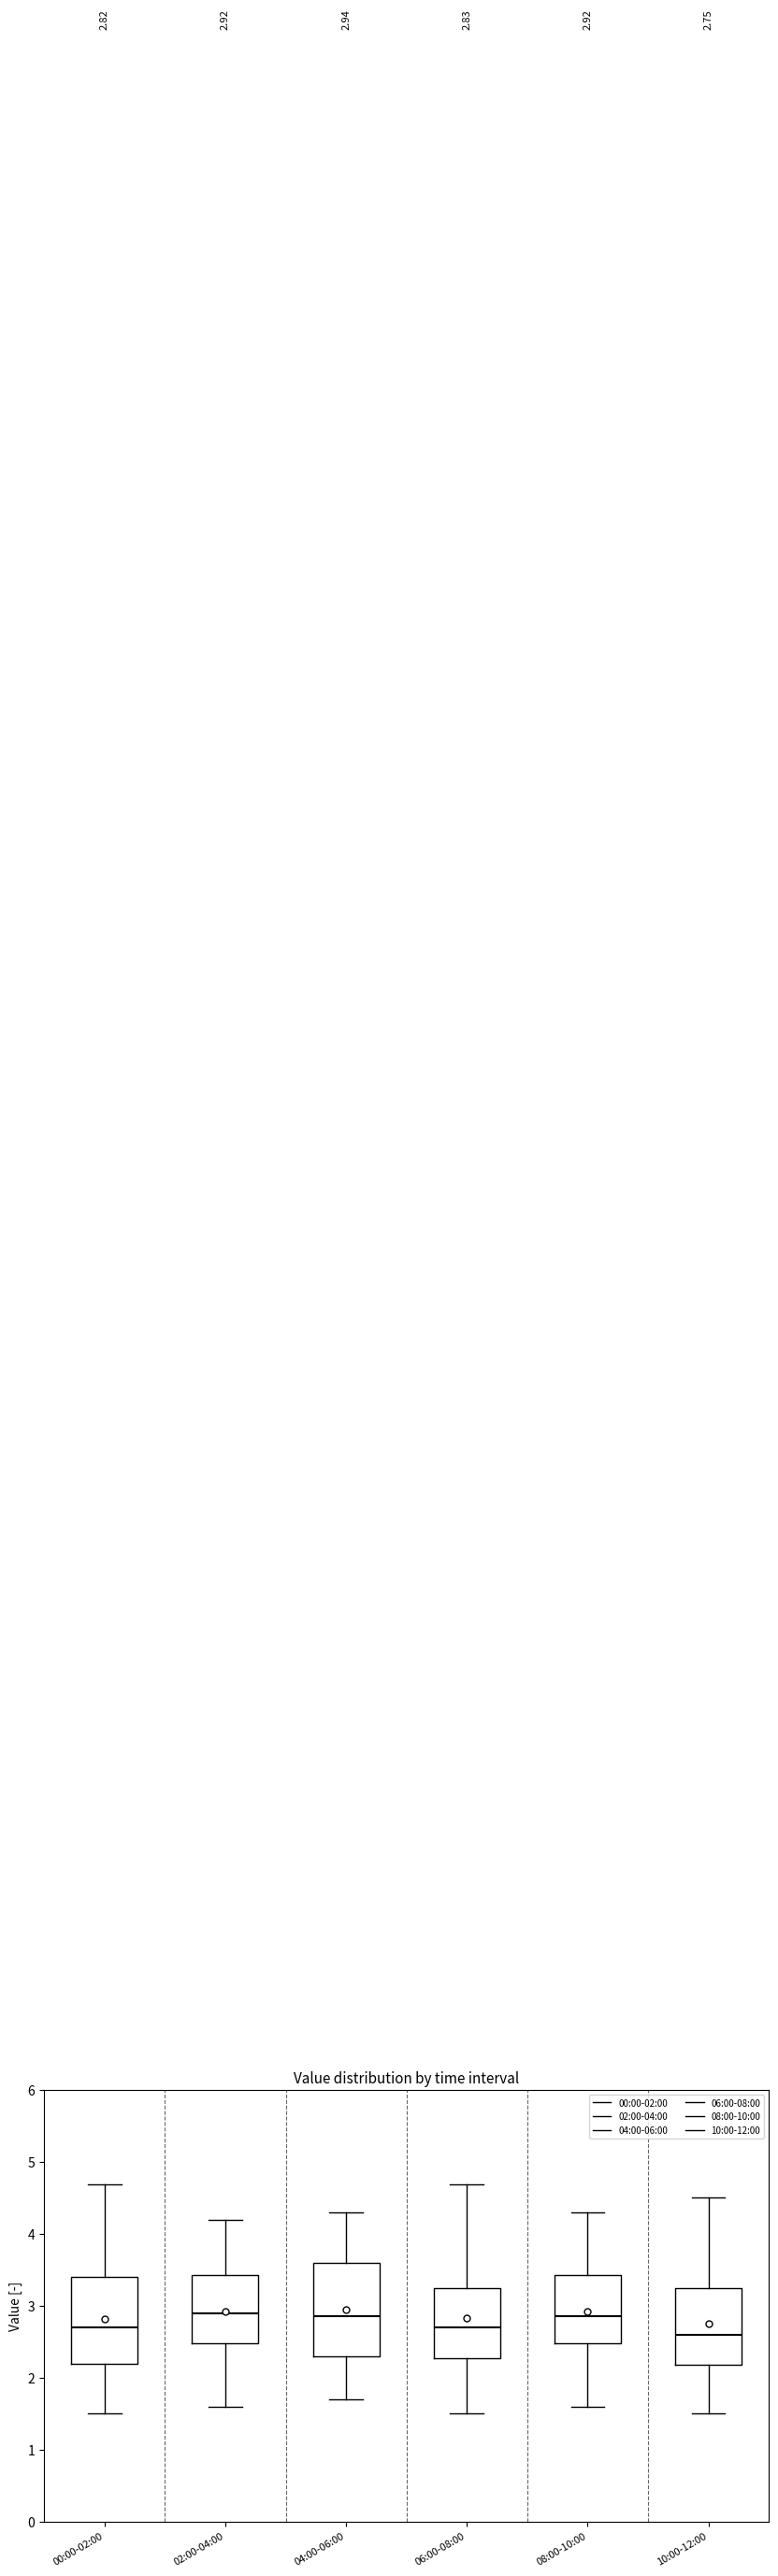

Which box is the tallest, from its lower edge to its upper edge?

04:00-06:00